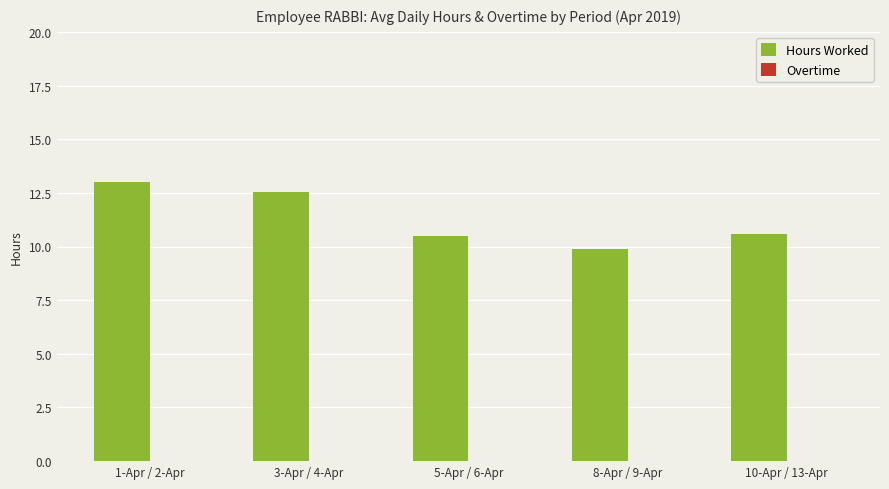

What is the ratio of the value at 1-Apr / 2-Apr to the value at 5-Apr / 6-Apr?

1.2